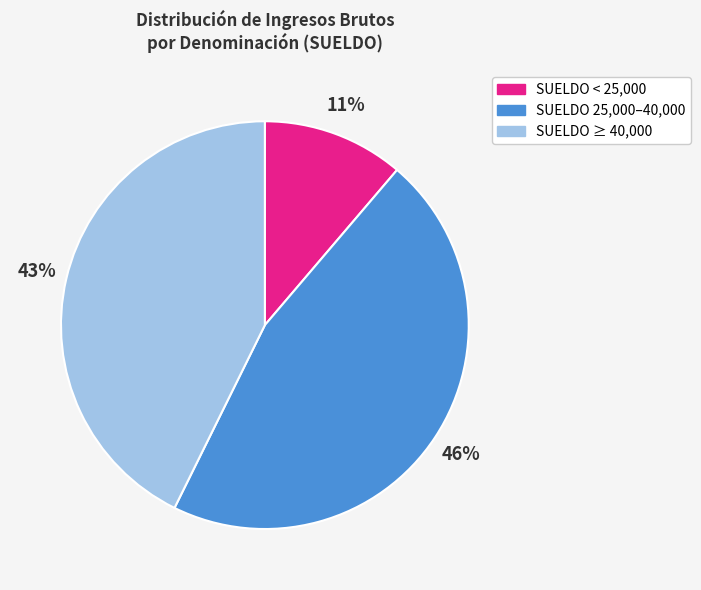

Is there any slice that represents more than half of the pie?

No